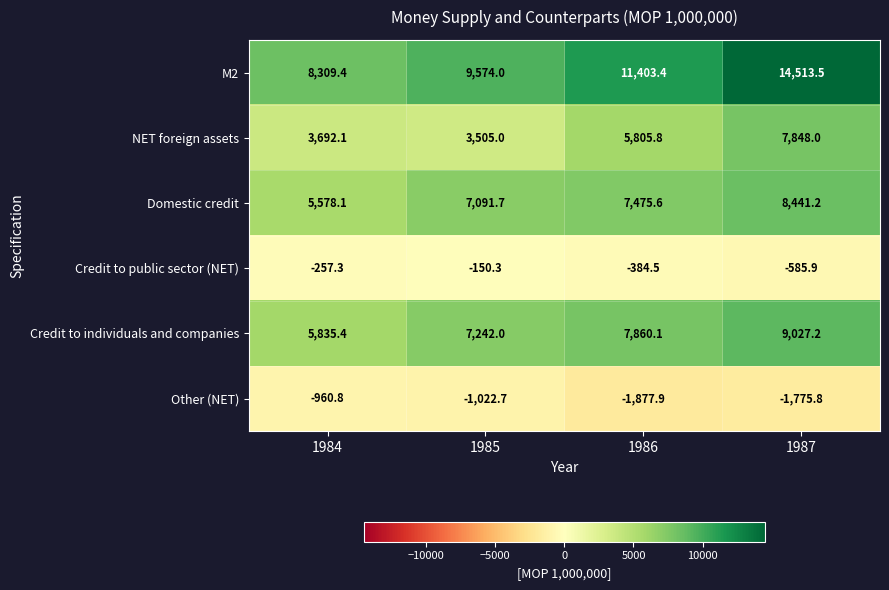

Reading left to right, transcribe all the data shown in this chart.

M2: 1984=8309.4	1985=9574.0	1986=11403.4	1987=14513.5
NET foreign assets: 1984=3692.1	1985=3505.0	1986=5805.8	1987=7848.0
Domestic credit: 1984=5578.1	1985=7091.7	1986=7475.6	1987=8441.2
Credit to public sector (NET): 1984=-257.3	1985=-150.3	1986=-384.5	1987=-585.9
Credit to individuals and companies: 1984=5835.4	1985=7242.0	1986=7860.1	1987=9027.2
Other (NET): 1984=-960.8	1985=-1022.7	1986=-1877.9	1987=-1775.8